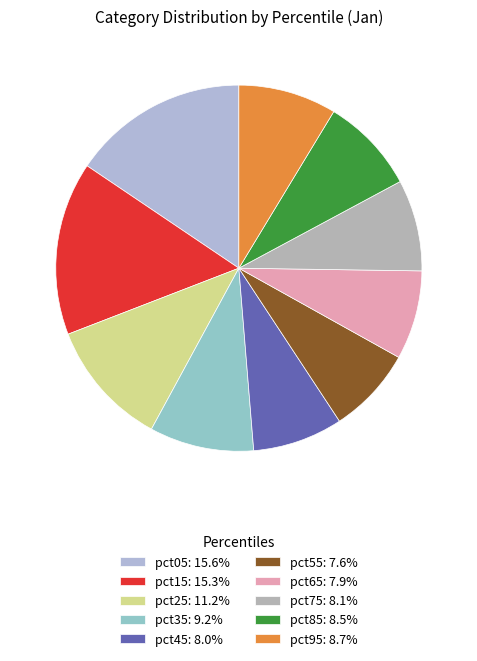

To the nearest percent, what portion does pct65 represent?

8%